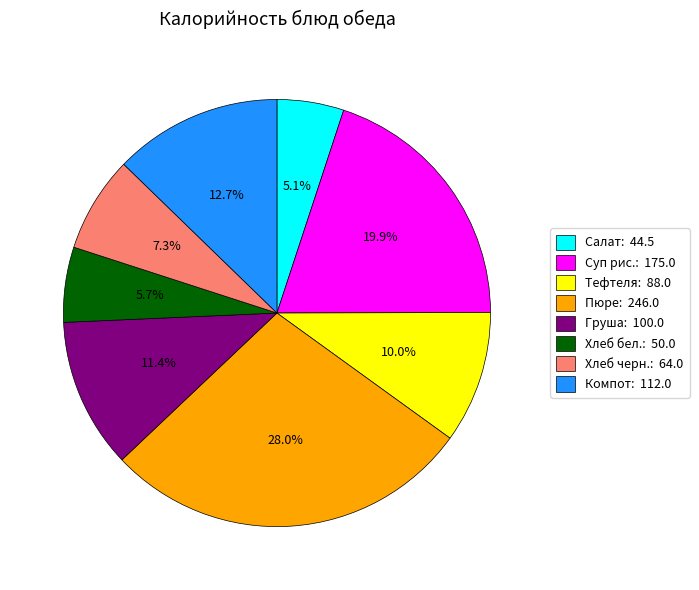

To the nearest percent, what is the difference between the largest and smallest slice percentages?

23%